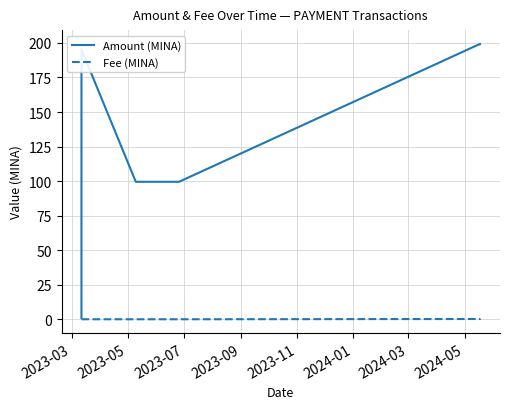

What is the highest value of the Amount (MINA) series?

199.3